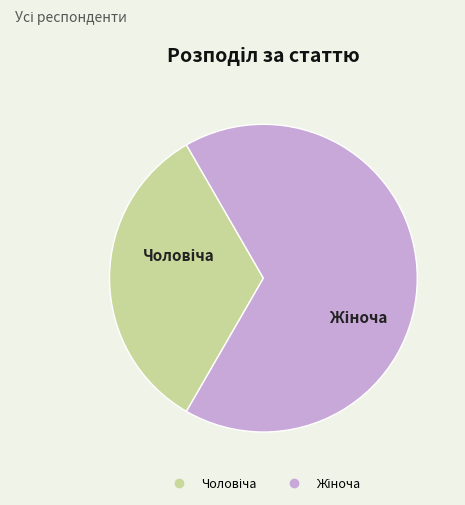

Is there any slice that represents more than half of the pie?

Yes